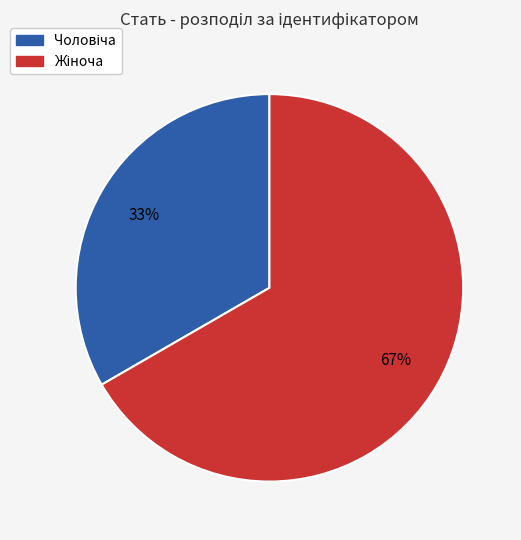

To the nearest percent, what is the average slice percentage?

50%